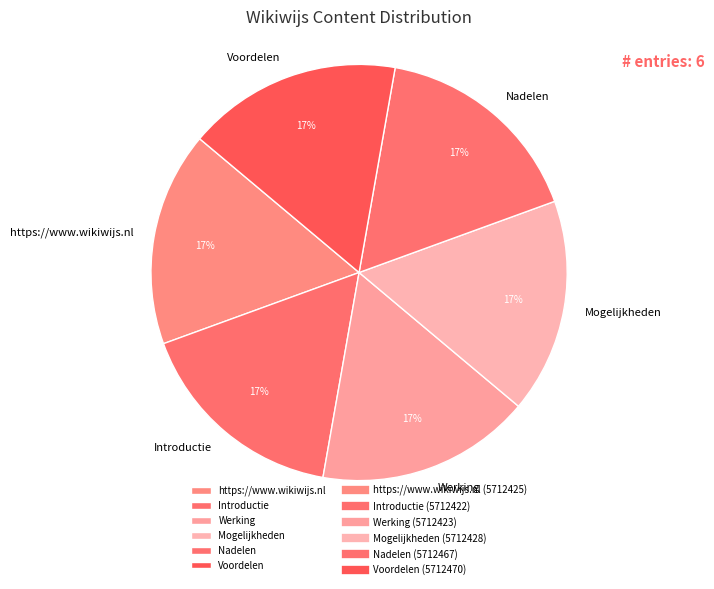

True or false: Voordelen accounts for 3% of the total.

False